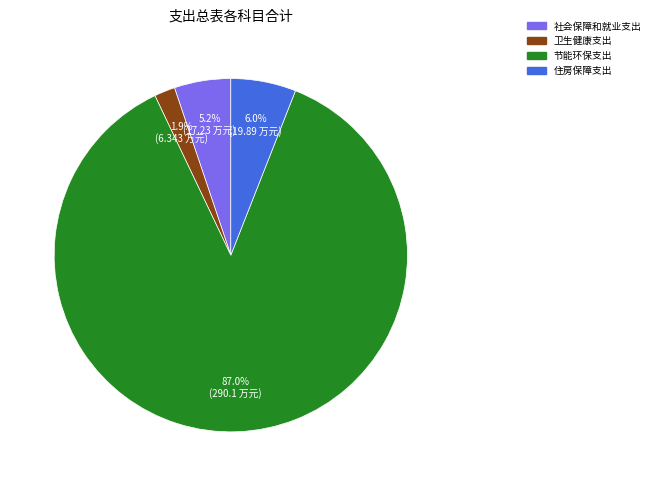

To the nearest percent, what portion does 卫生健康支出 represent?

2%